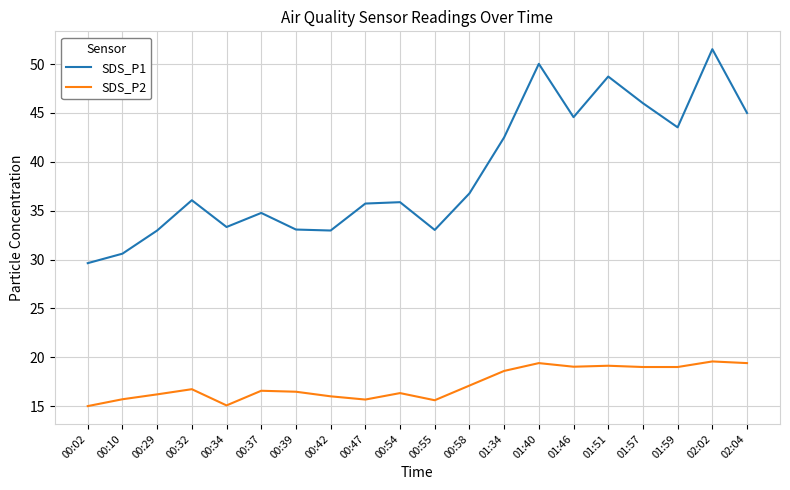

Does the chart have visible grid lines?

Yes